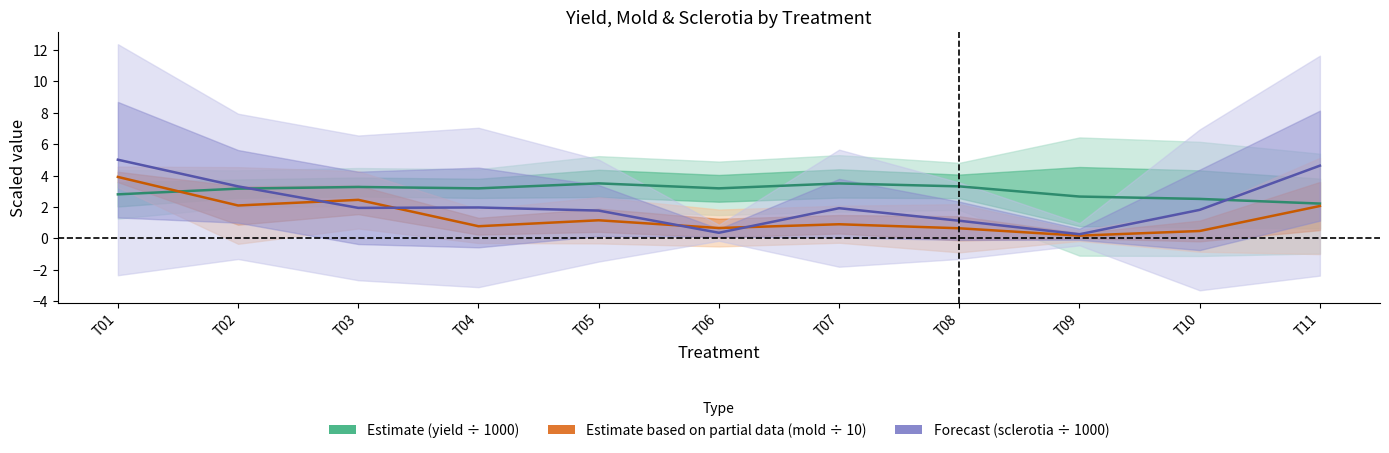

Which series changed the most between T02 and T06?

Forecast (sclerotia ÷ 1000)